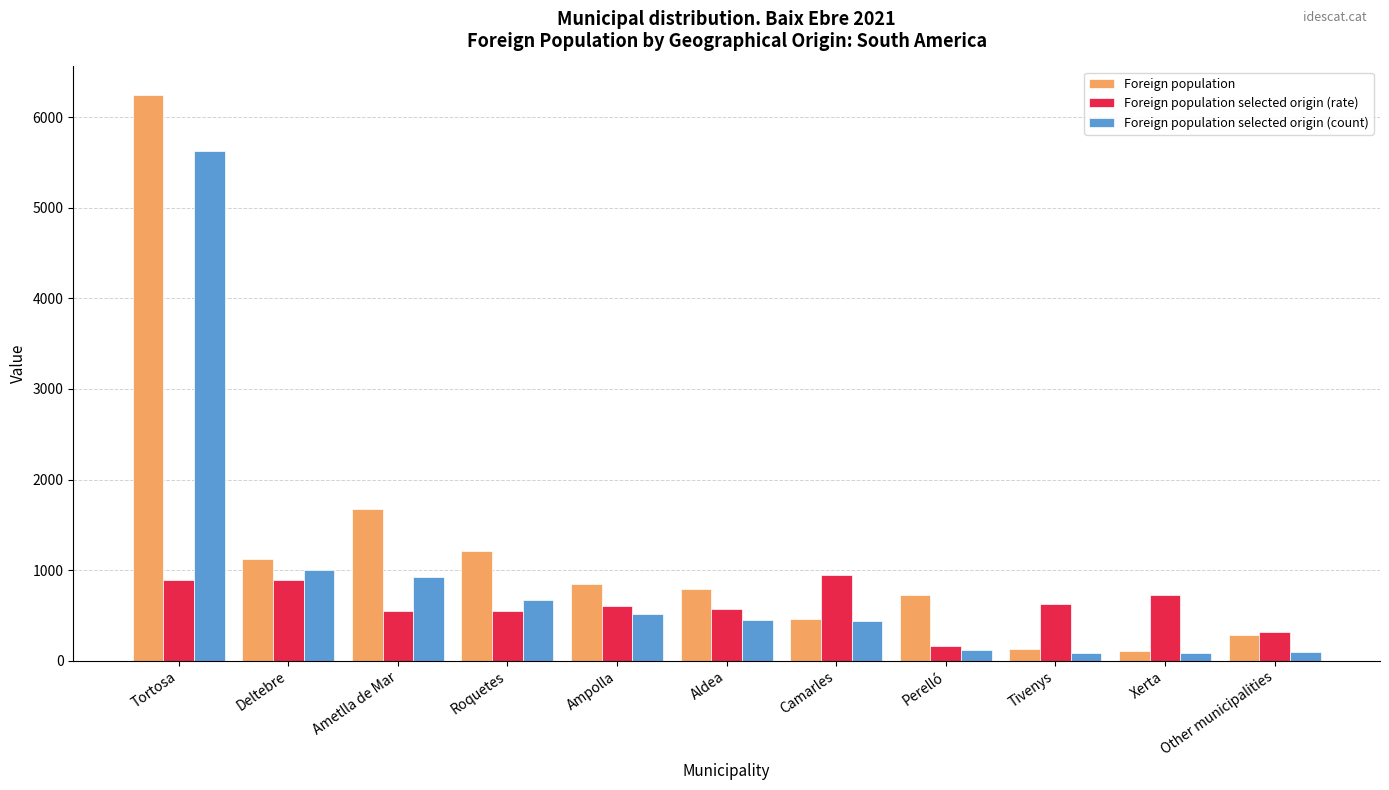

At which label does Foreign population selected origin (rate) first exceed 606?

Tortosa